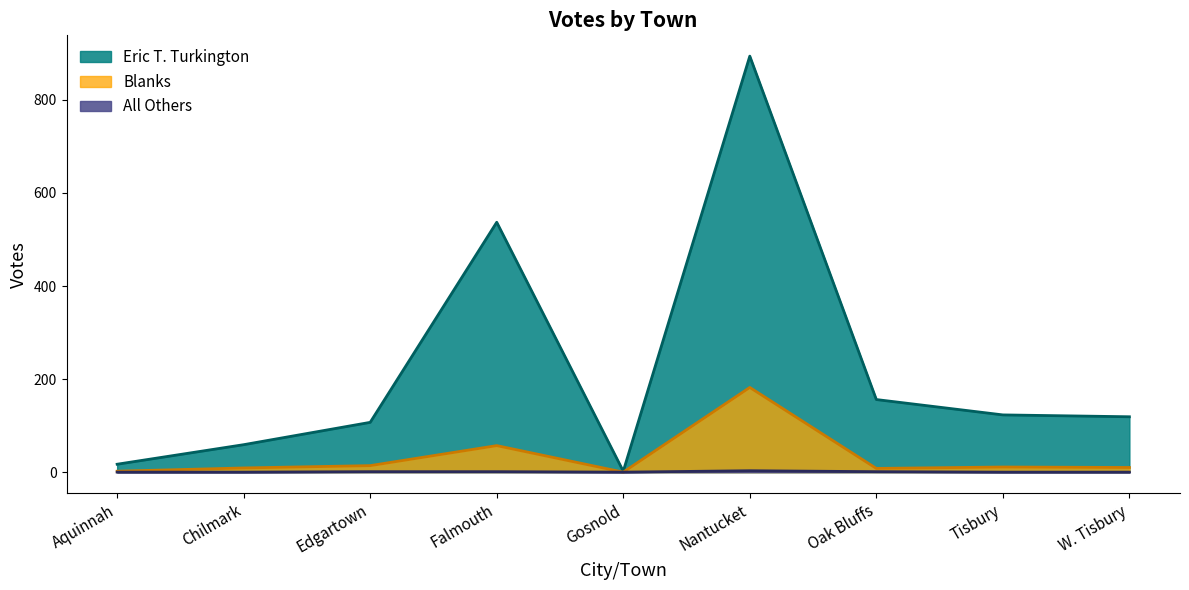

How many lines are shown in the chart?

3